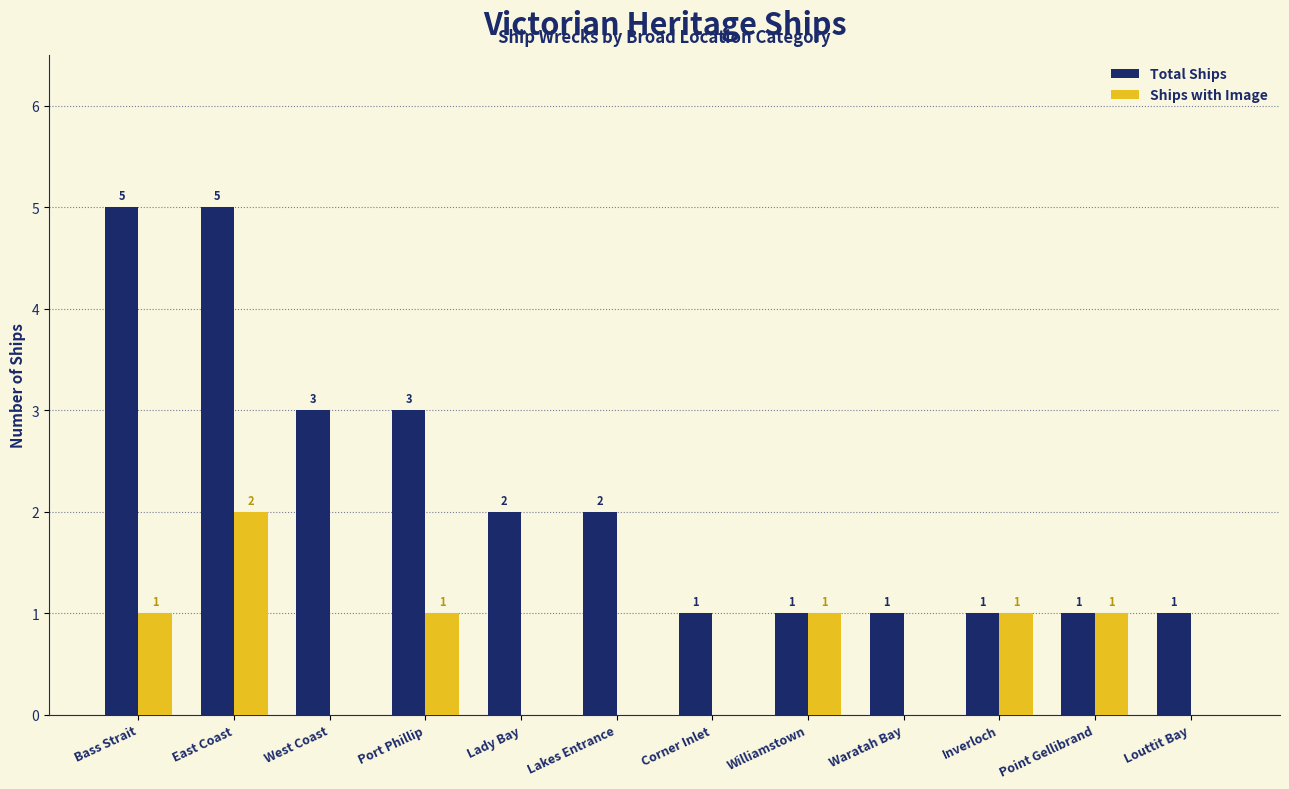

How many Ships with Image values are between 0 and 1?

11